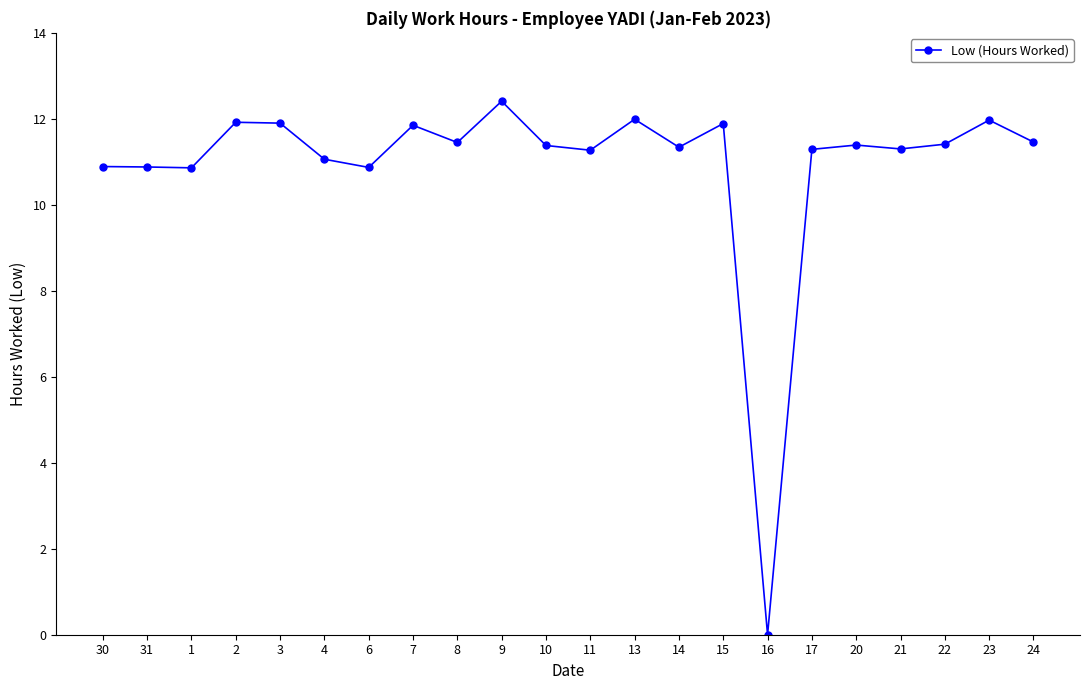

Is it true that the value at 1 is 3.3?

False